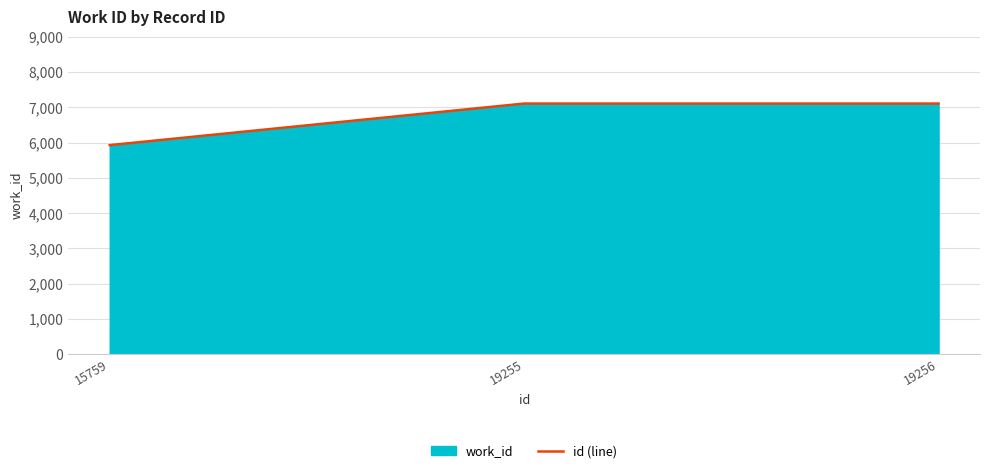

The chart shows a value of 11770 at 19256. True or false?

False